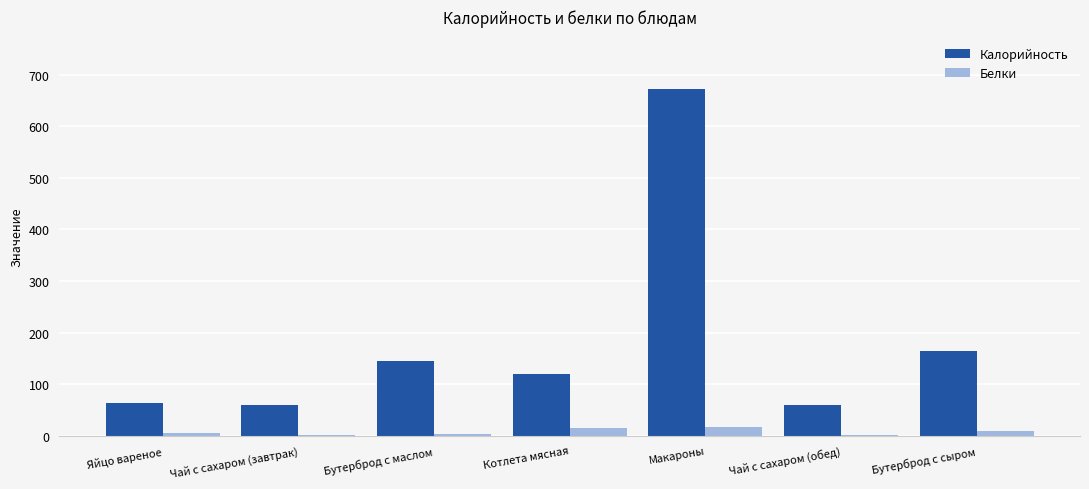

True or false: Калорийность has a value of 16 at Чай с сахаром (завтрак).

False